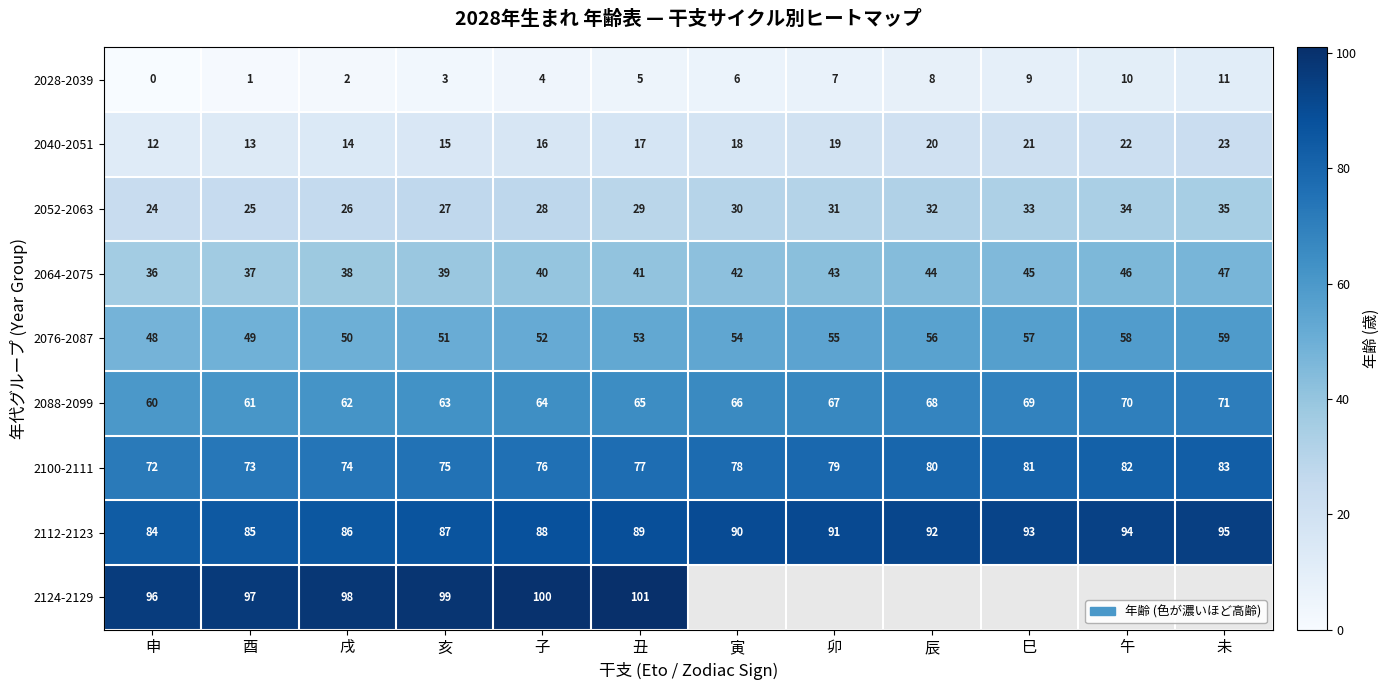

Which has a higher value, 卯 or 子?

卯